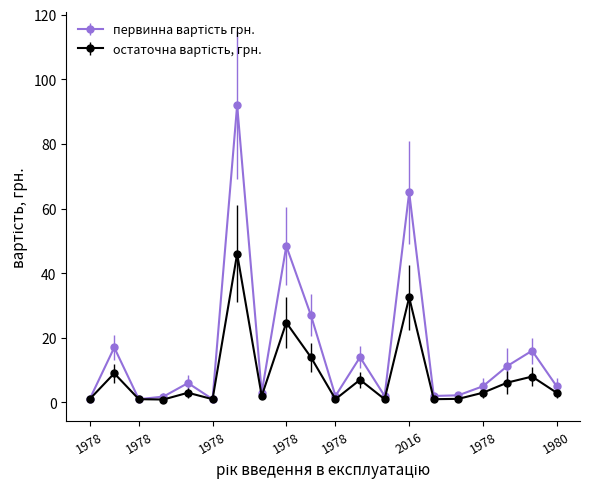

At how many categories does at least one series exceed 30?

3